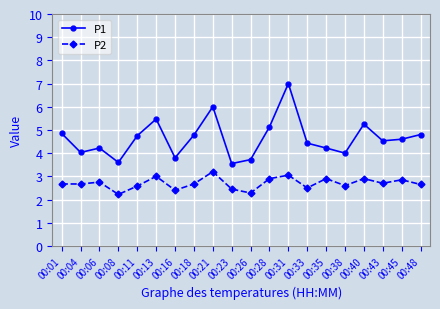

List the series in order of their overall mean, lowest first.

P2, P1